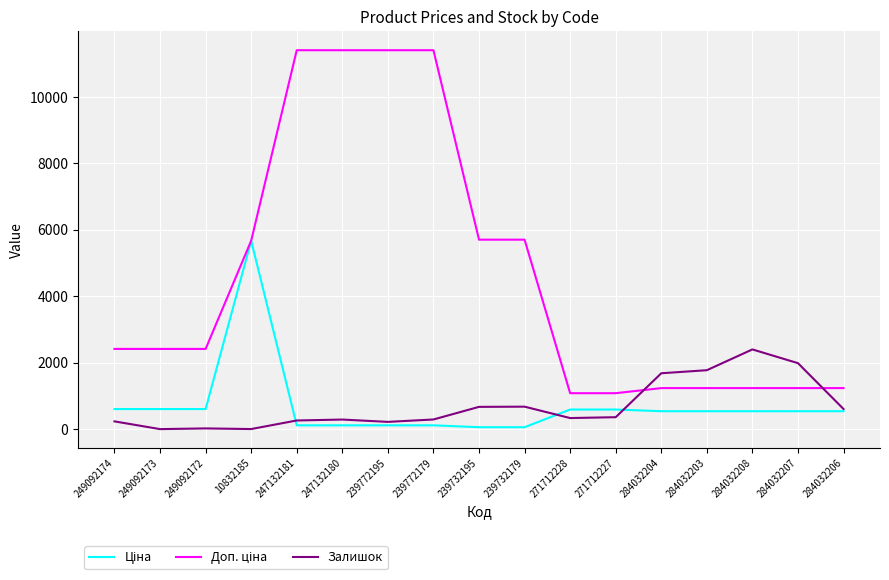

How many lines are shown in the chart?

3